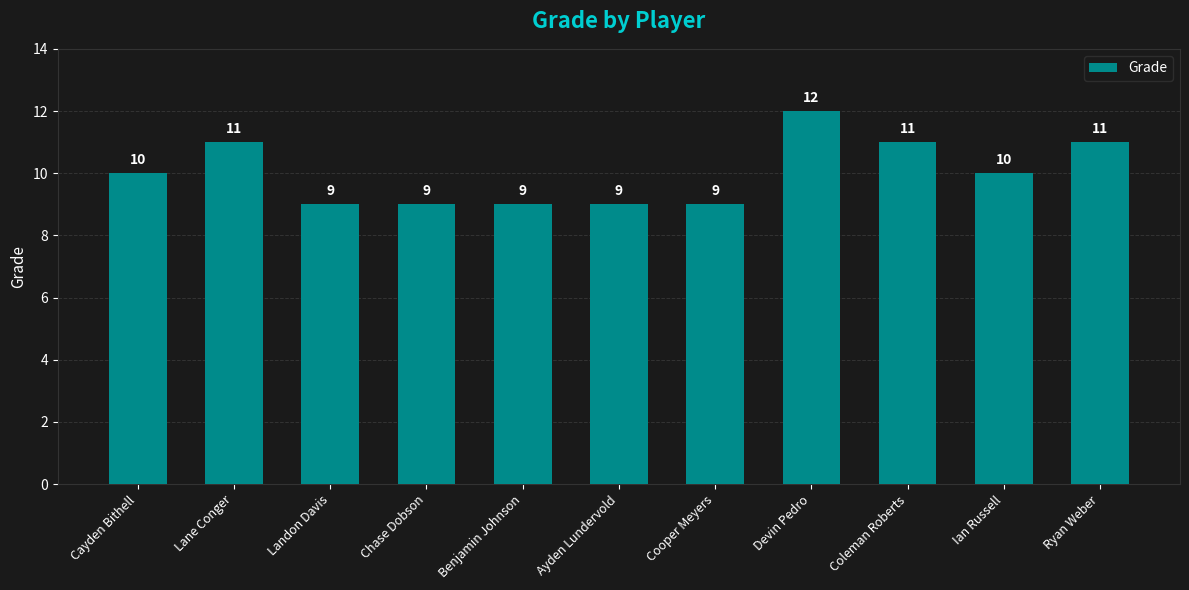

Read the value at Cooper Meyers.

9